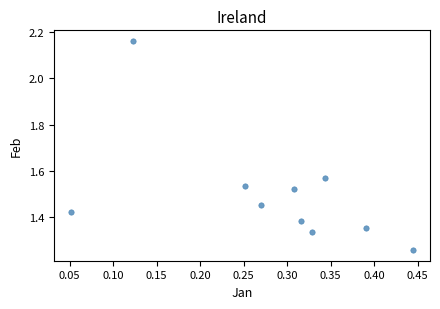

What is the range of Y values (max minus min)?

0.9